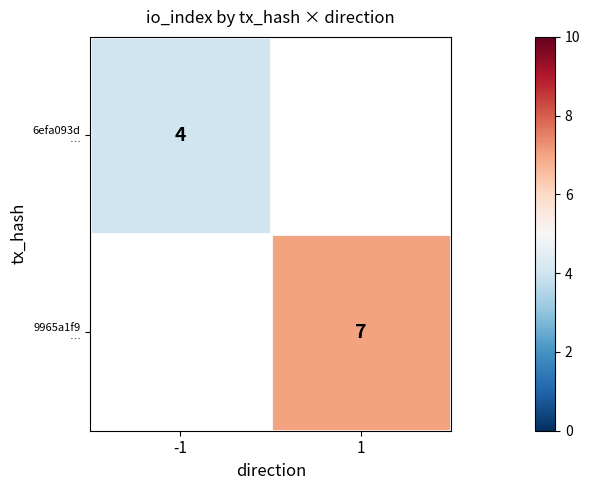

Rank the categories by 9965a1f9 … value from highest to lowest.

-1, 1